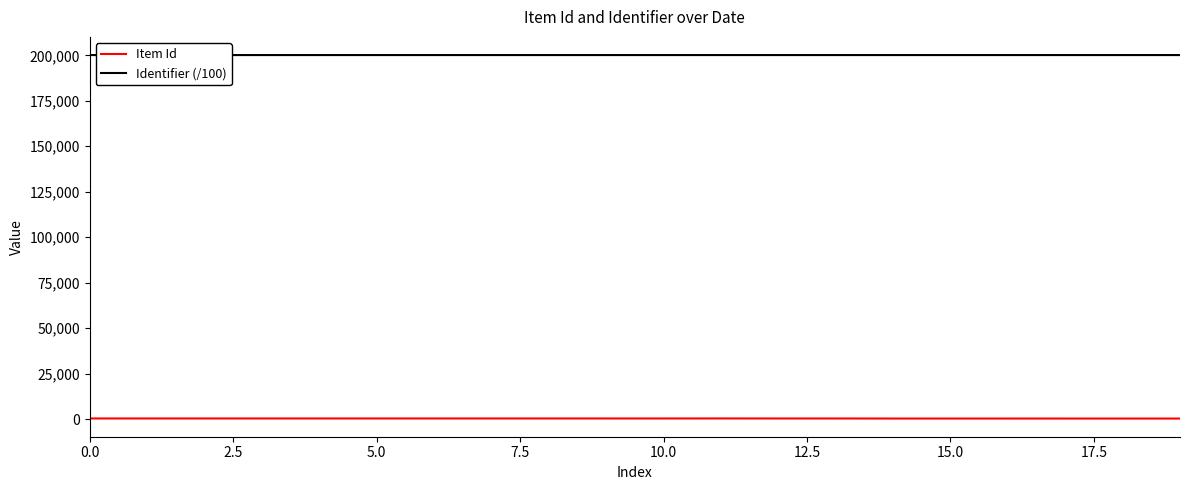

True or false: Identifier (/100) and Item Id intersect in this chart.

False